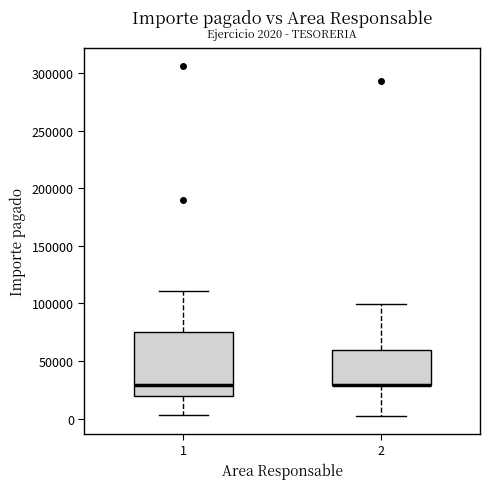

Which box is the tallest, from its lower edge to its upper edge?

1